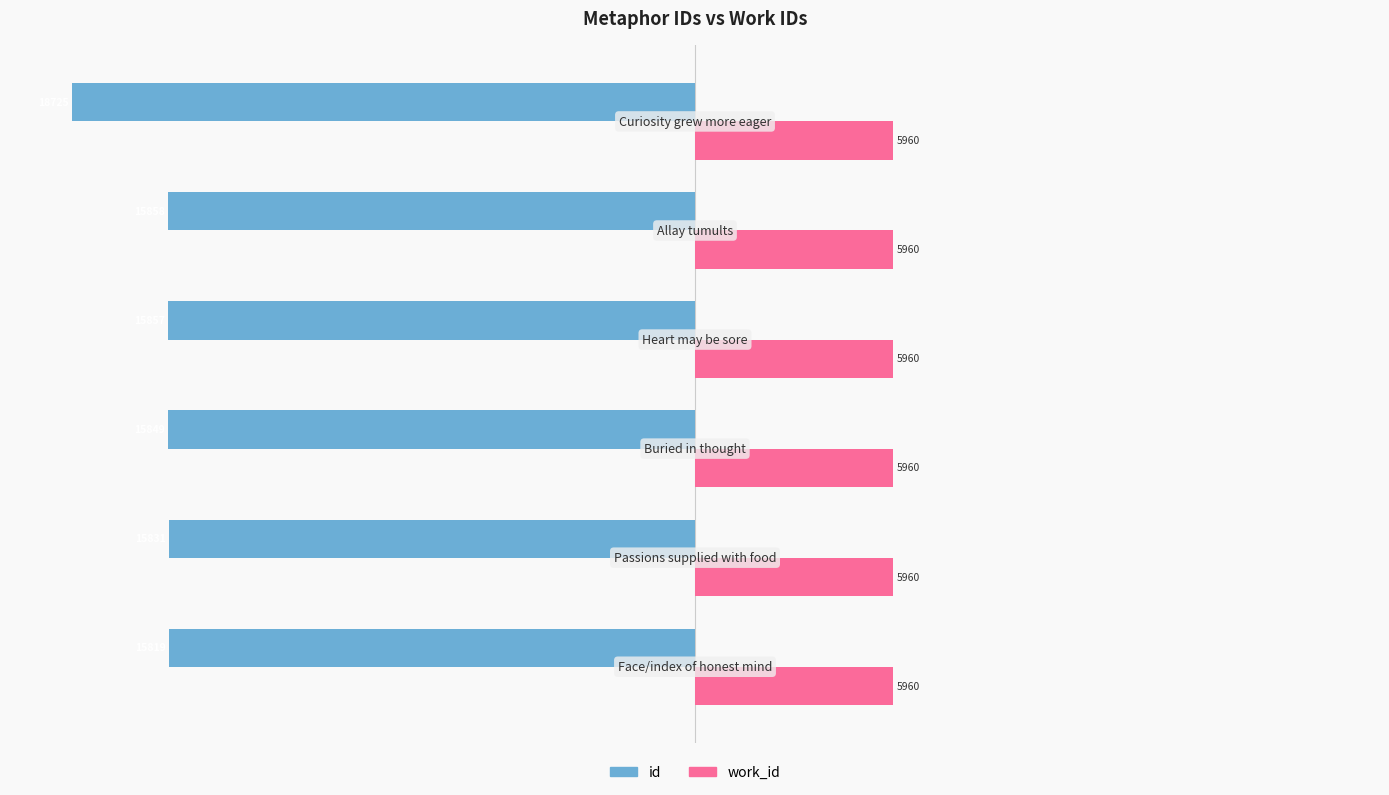

What are all the series names shown in the legend?

id, work_id